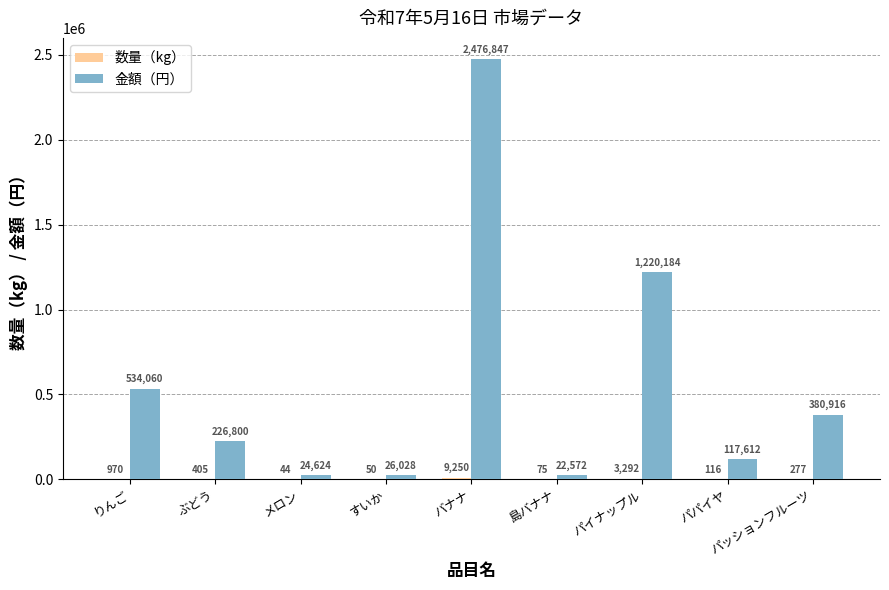

The 金額（円） series shows 26028 at すいか. True or false?

True